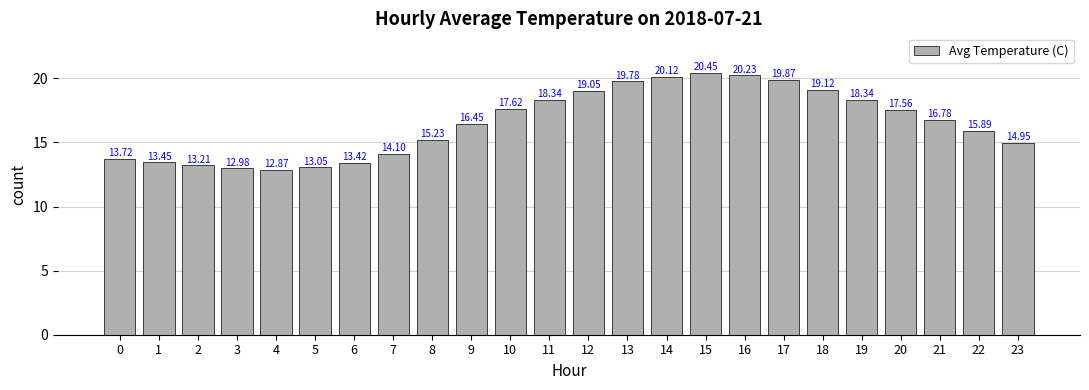

What is the change in value from 10 to 11?

+0.7